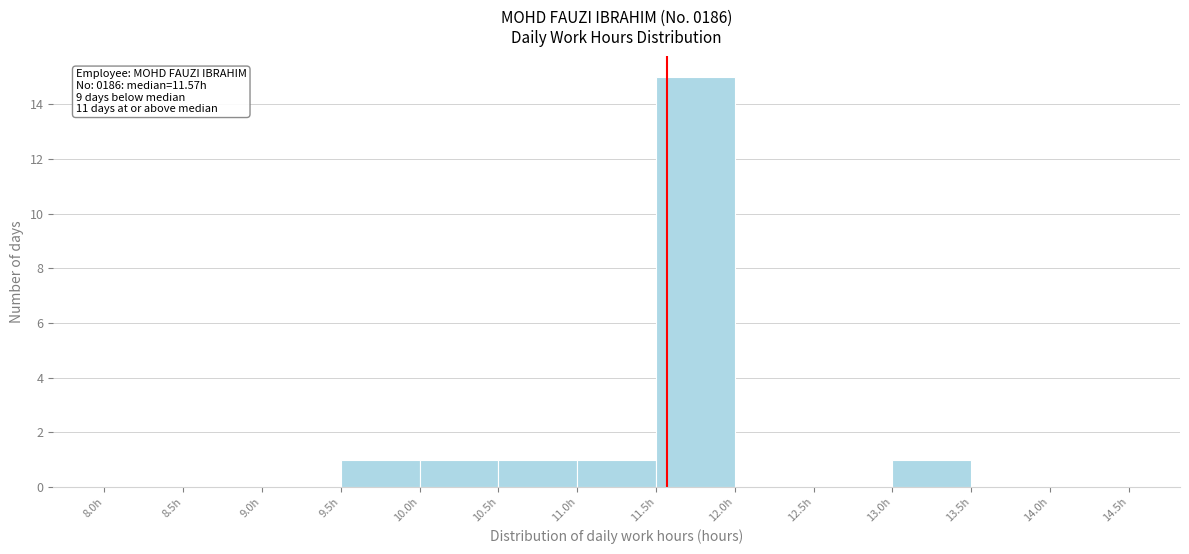

Over which range of the x-axis is the bar tallest?

11.5 to 12.0